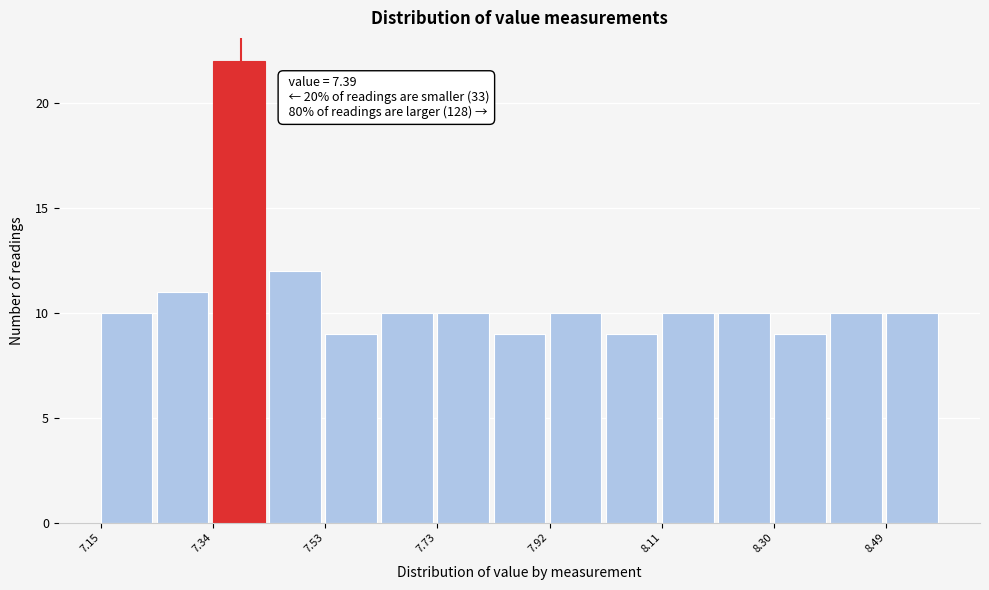

Which range on the x-axis has the tallest bar?

7.342 to 7.438